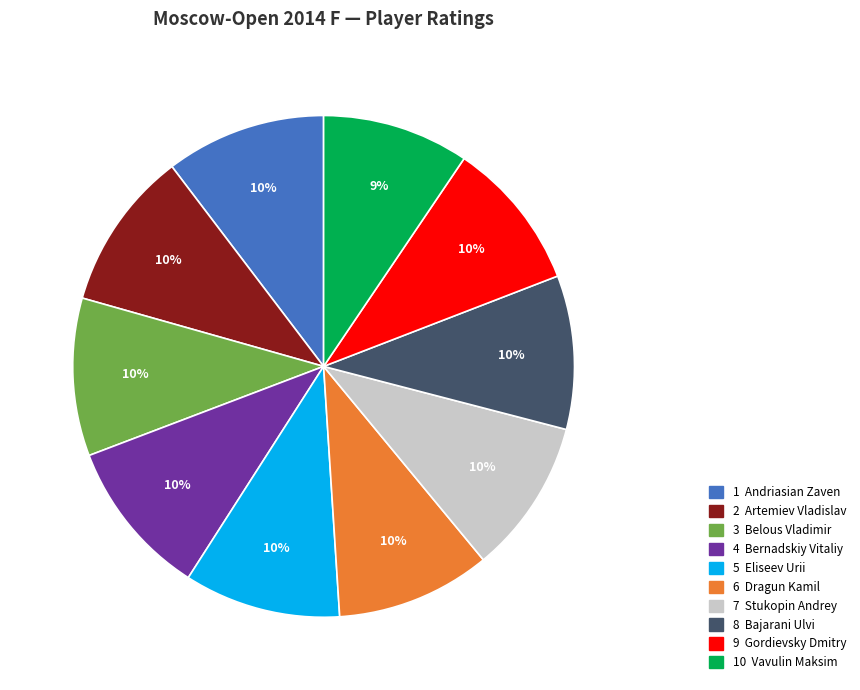

To the nearest percent, what is the difference between the largest and smallest slice percentages?

1%